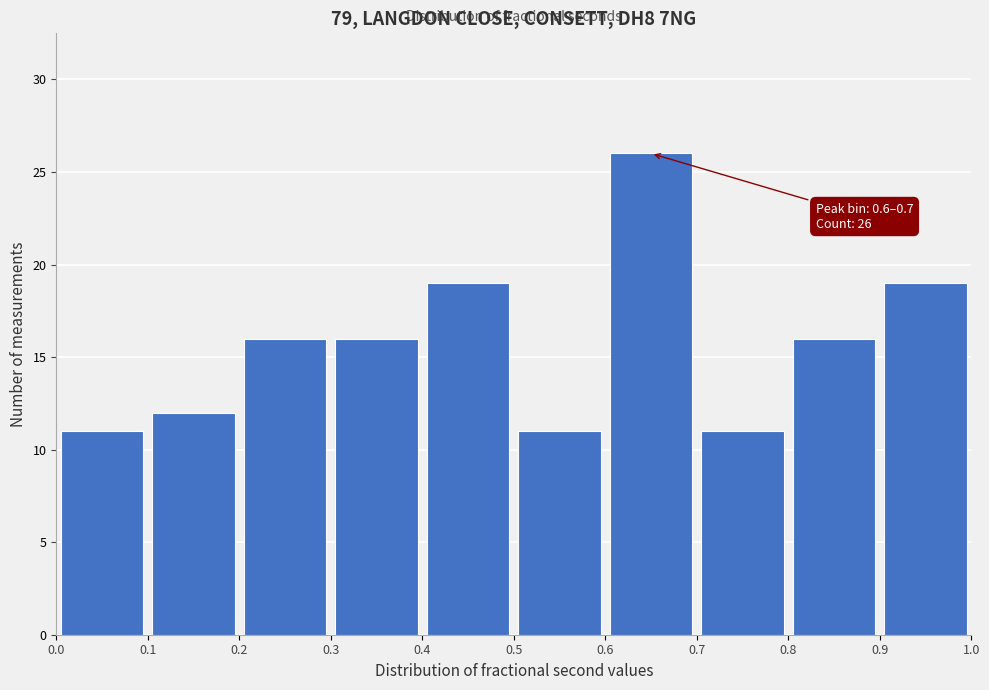

Over which range of the x-axis is the bar tallest?

0.6 to 0.7